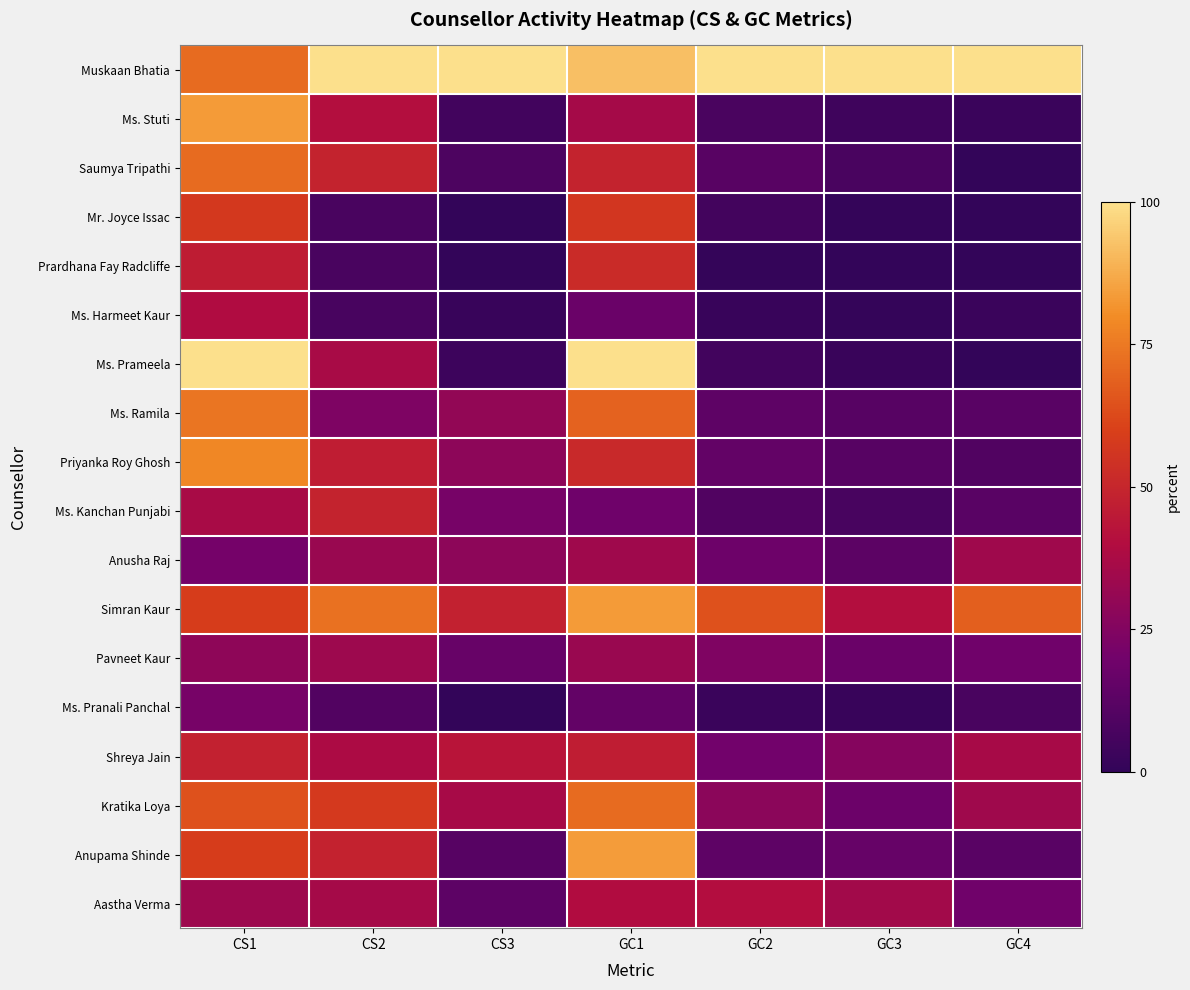

At which category is the sum across all series the highest?

CS1